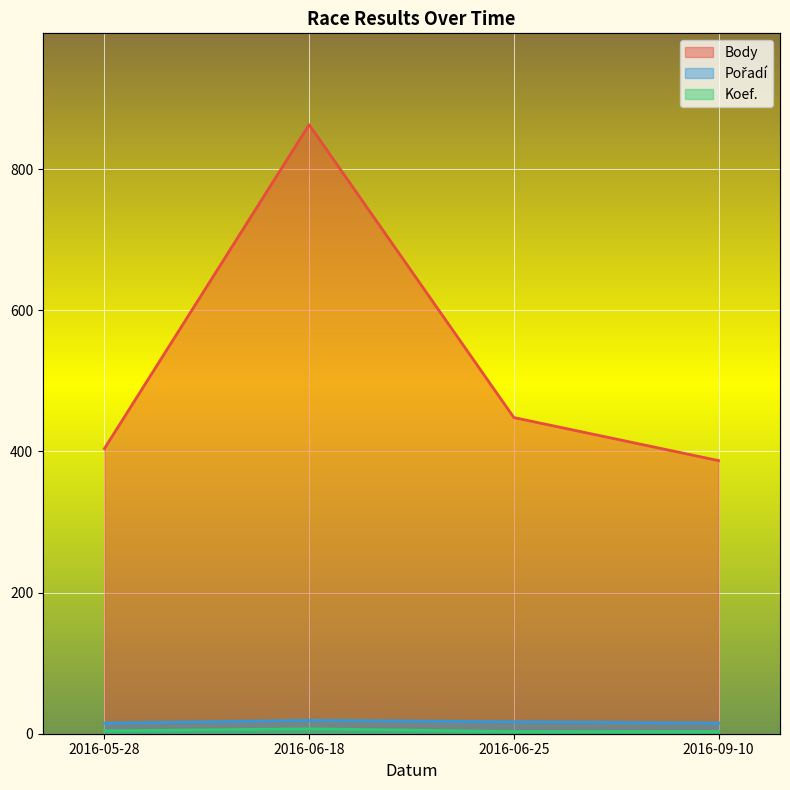

True or false: Body has a value of 650 at 2016-05-28.

False